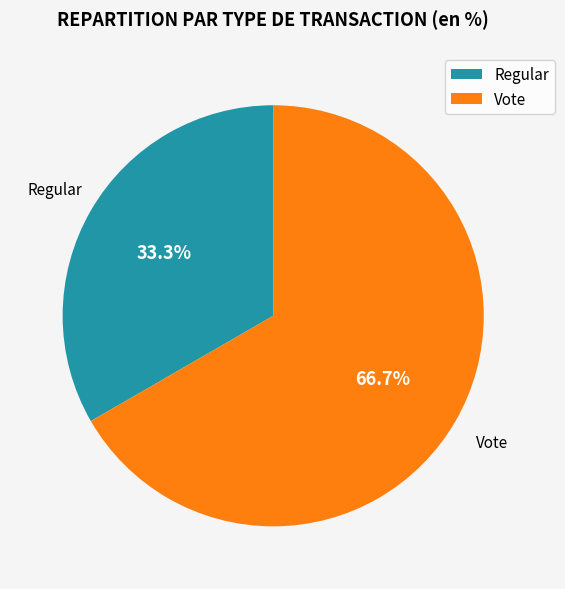

Is it true that Vote is 67% of the pie?

True